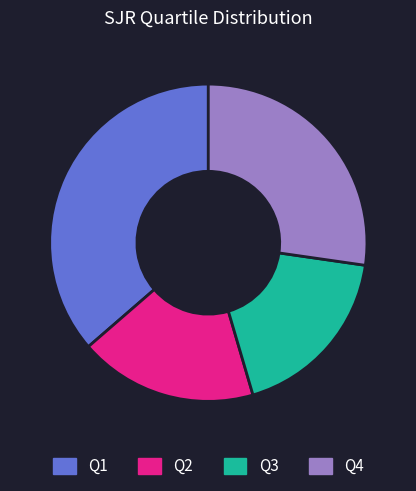

Does Q4 represent more than half of the total?

No